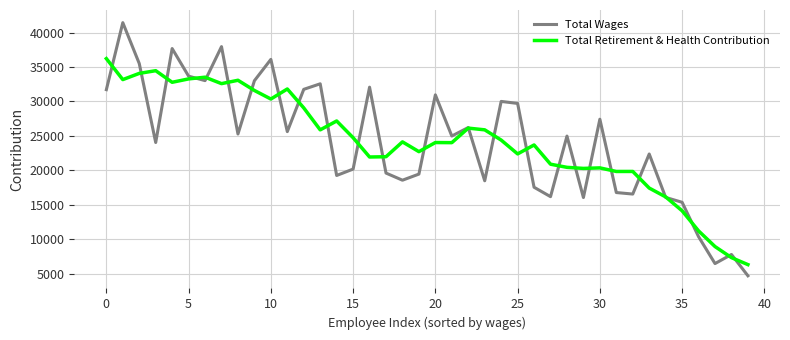

Rank the series by their maximum value, from highest to lowest.

Total Wages, Total Retirement & Health Contribution